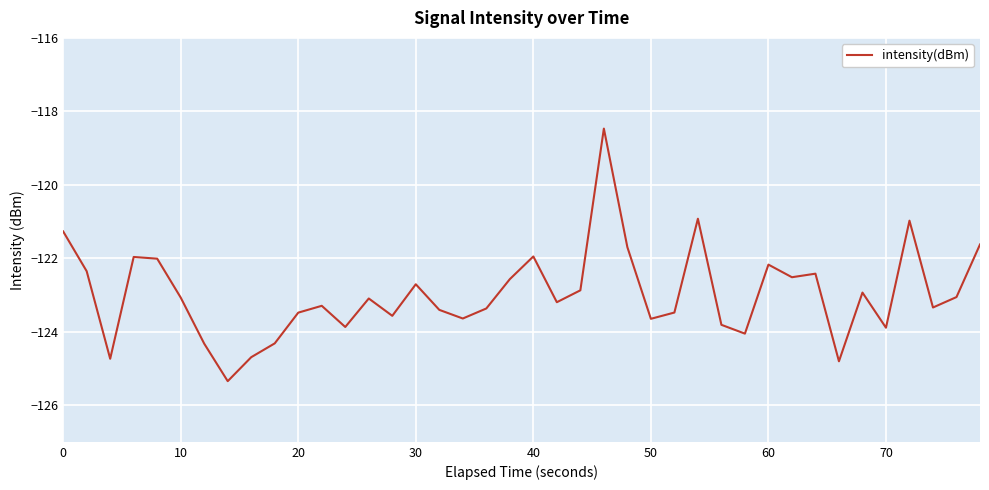

What is the greatest value displayed?

-118.5